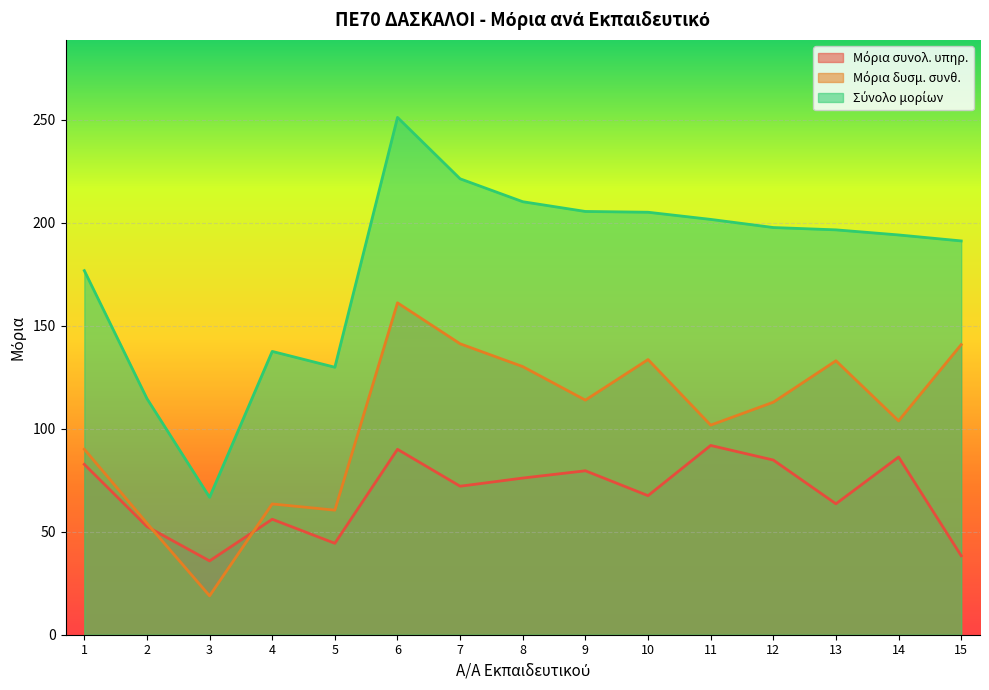

What is the minimum value for Σύνολο μορίων?

66.7